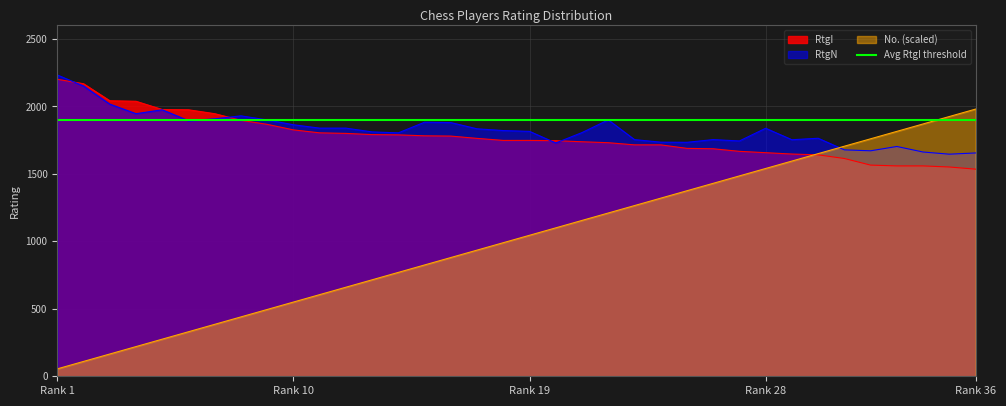

List the series in order of their peak value, highest first.

RtgN, RtgI, No.